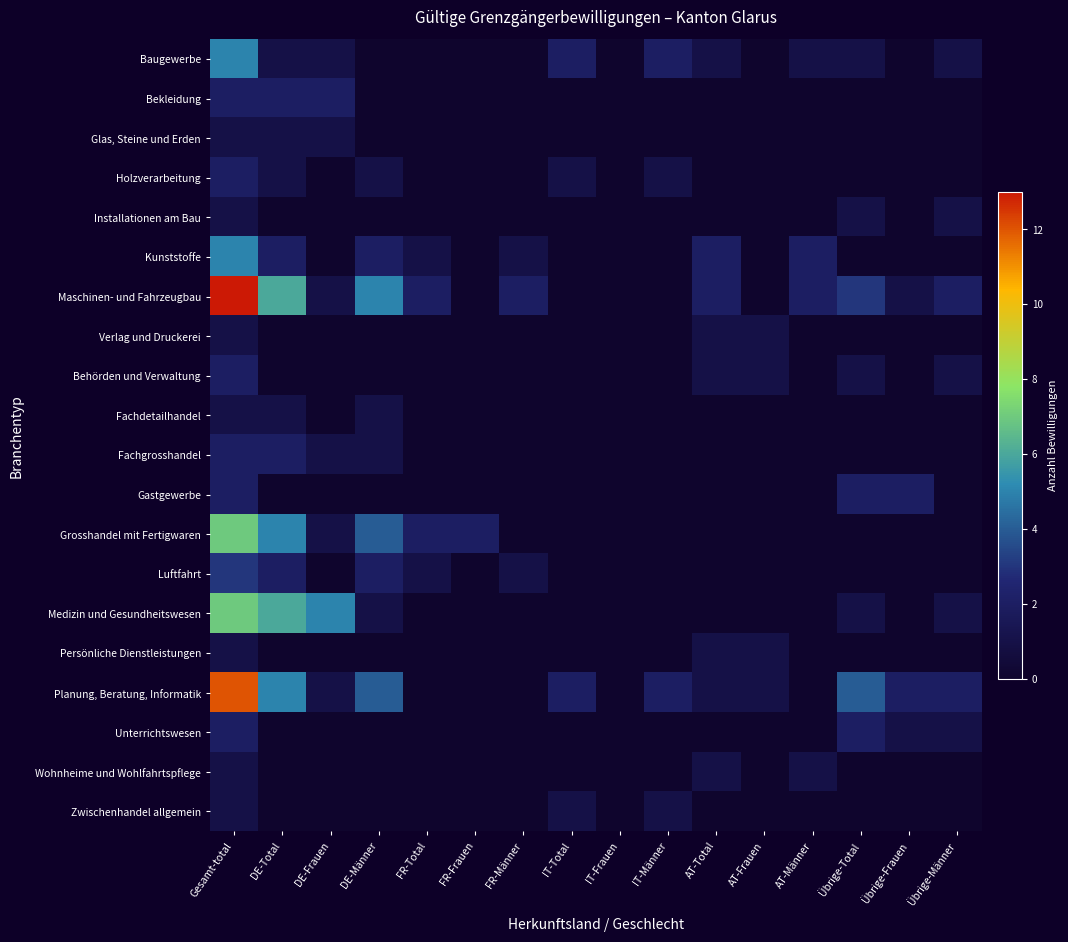

At which label does Baugewerbe reach its peak?

Gesamt-total